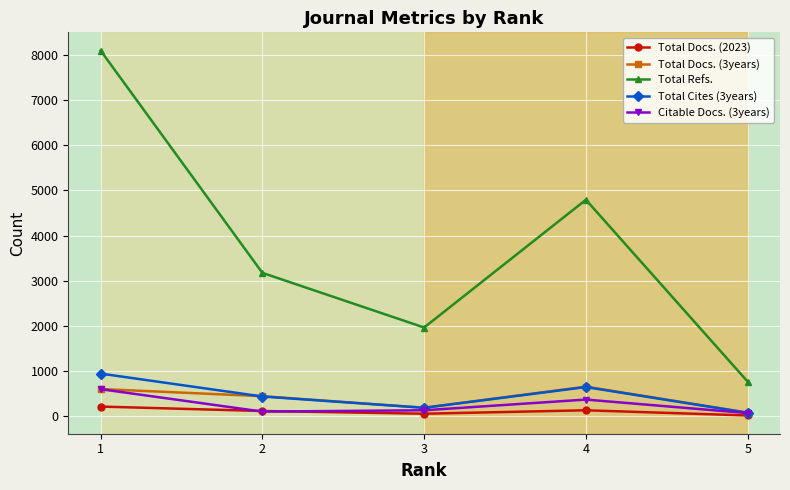

How many interior local peaks does the Total Cites (3years) series have?

1